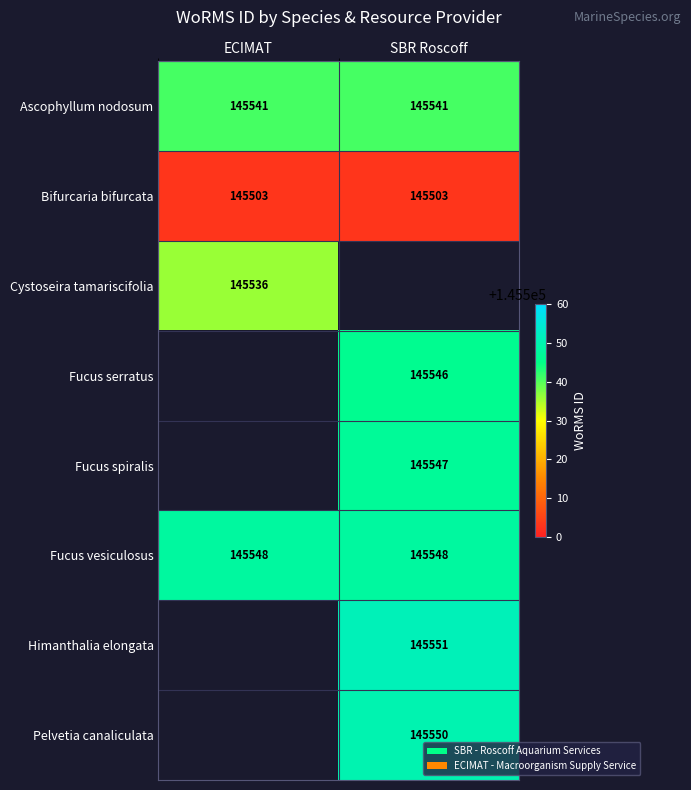

What is the difference between the highest and lowest values at SBR Roscoff?

48.0